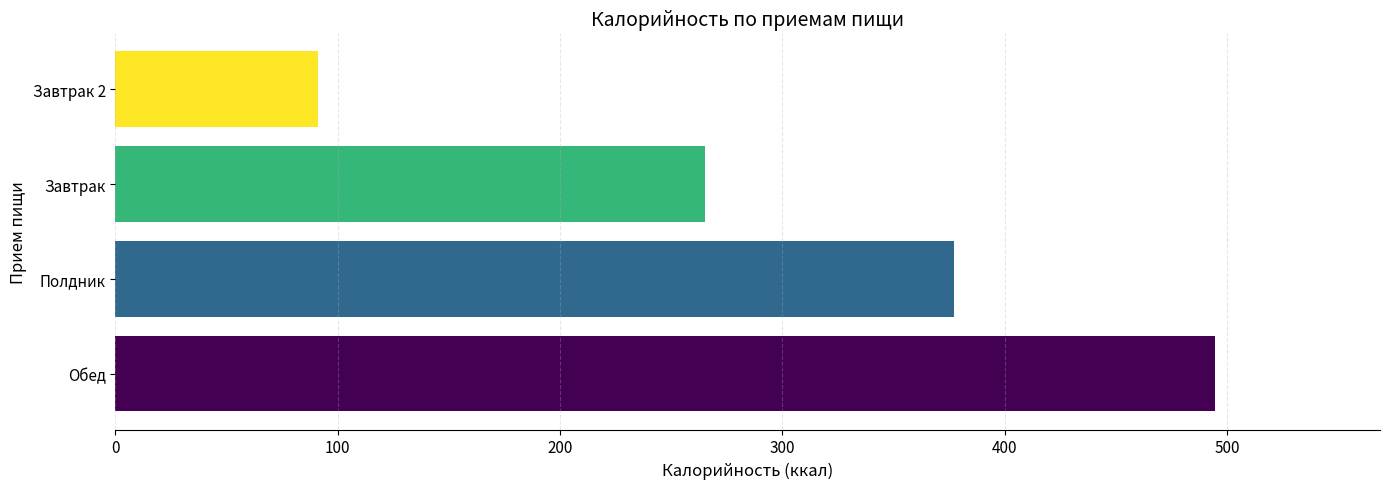

Count the number of values greater than 377.

2